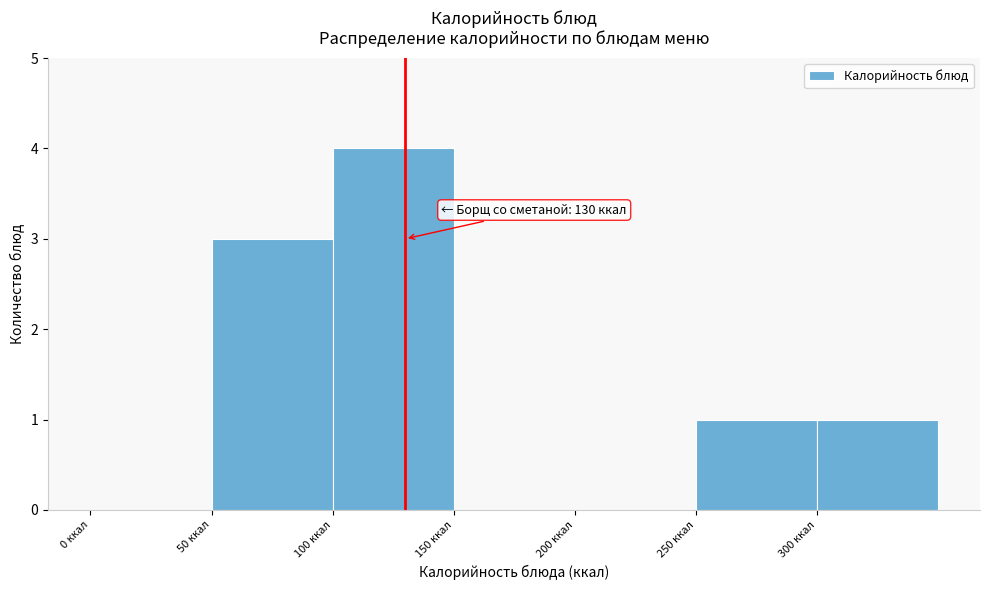

Which range on the x-axis has the tallest bar?

100 to 150